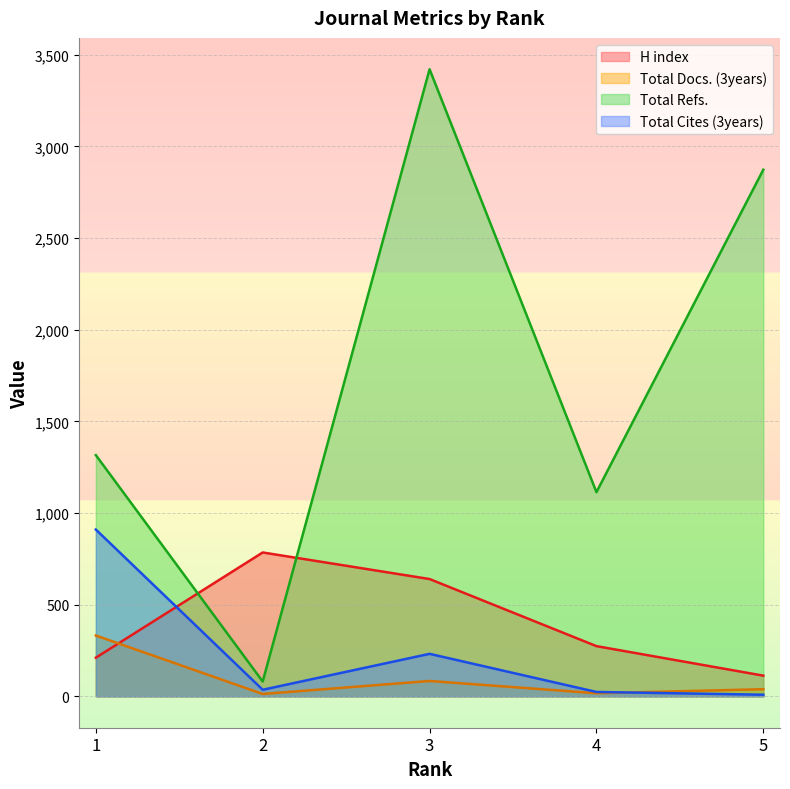

What is the value of the Total Refs. point at the 4th from the left?

1114